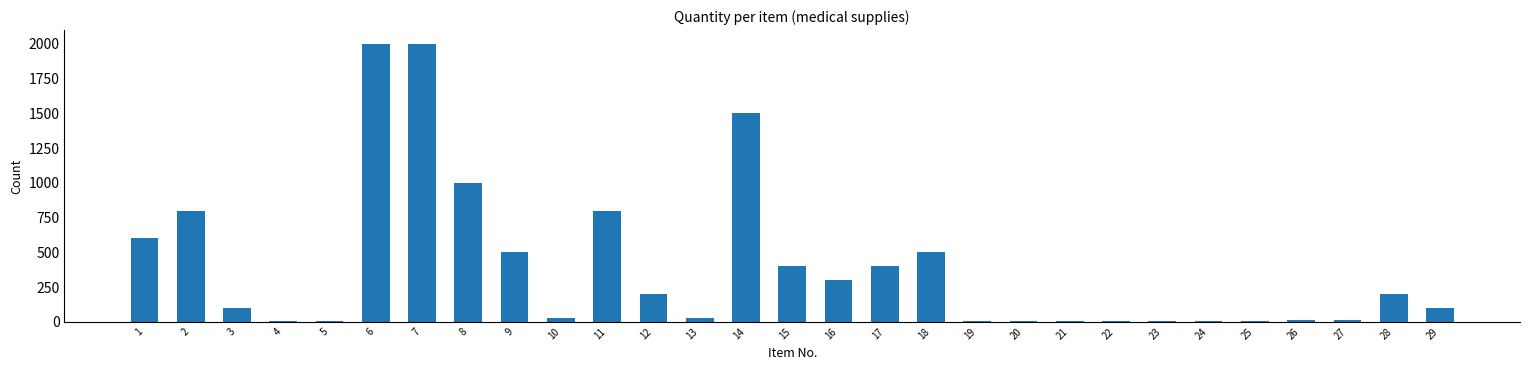

What is the maximum value shown in the chart?

2000